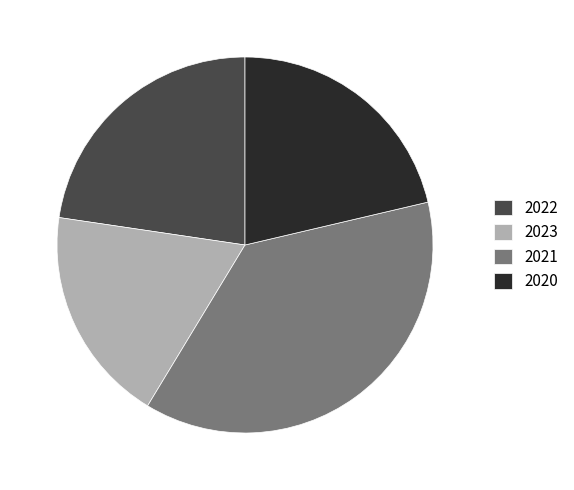

Which category has the smallest portion of the pie?

2023